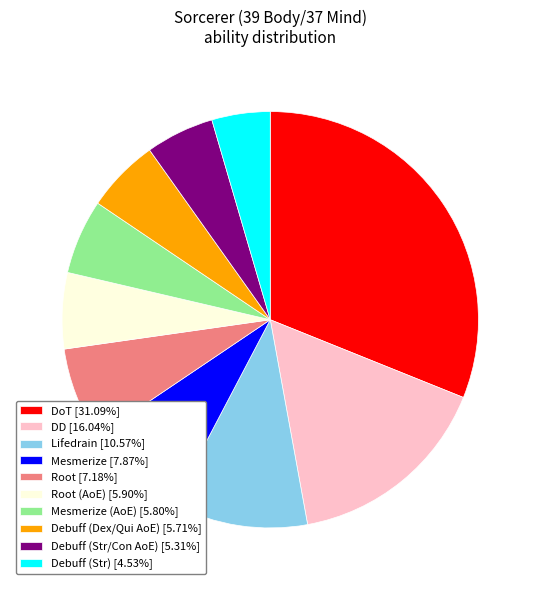

Do Mesmerize (AoE) [5.80%] and Debuff (Str) [4.53%] together represent more than half of the pie?

No